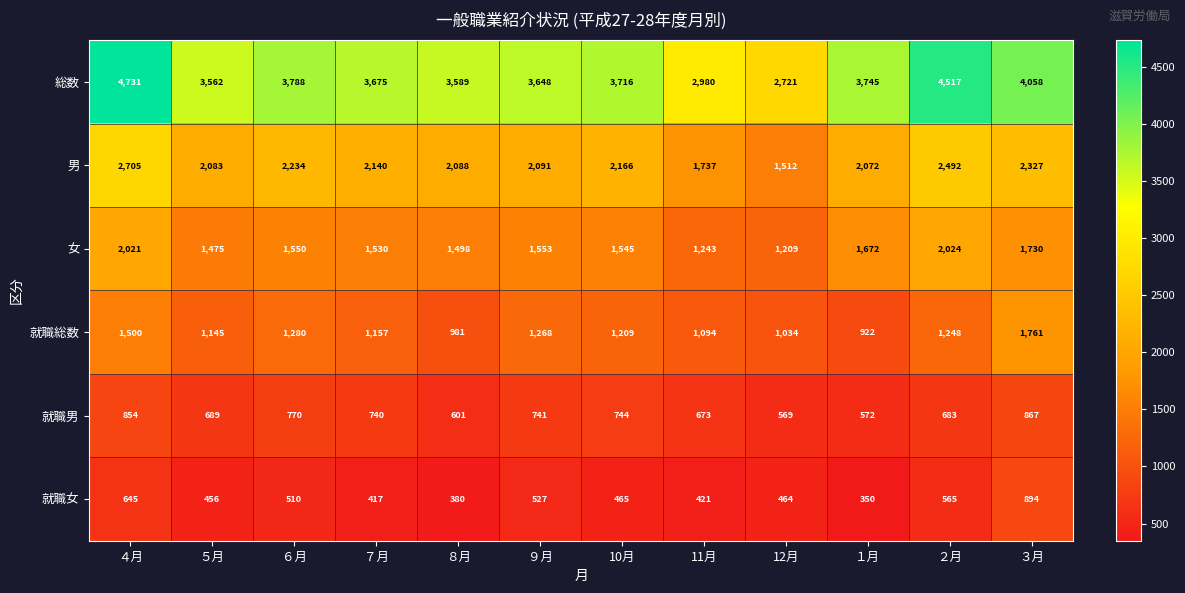

Between 11月 and １月, which series saw the biggest shift?

総数